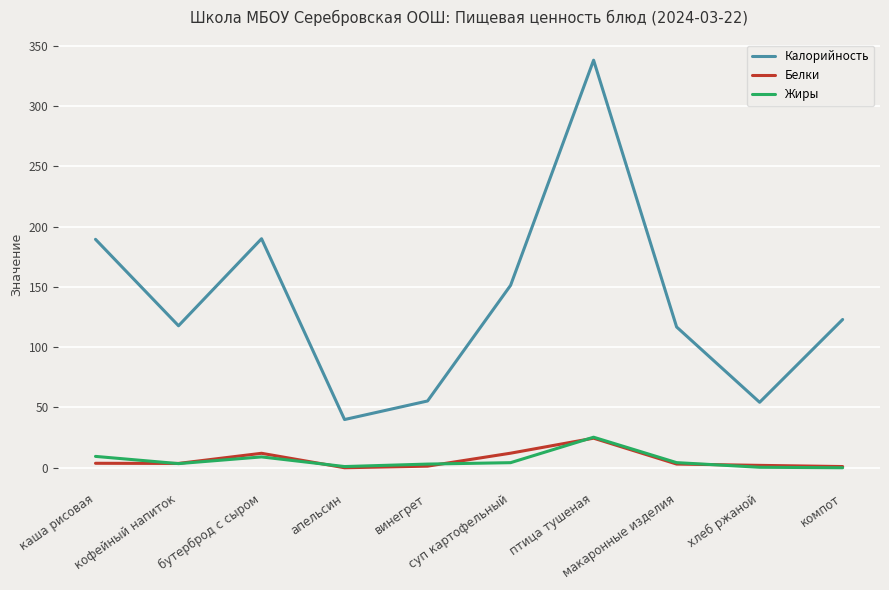

What is the difference between the maximum and minimum values in the Калорийность series?

298.1